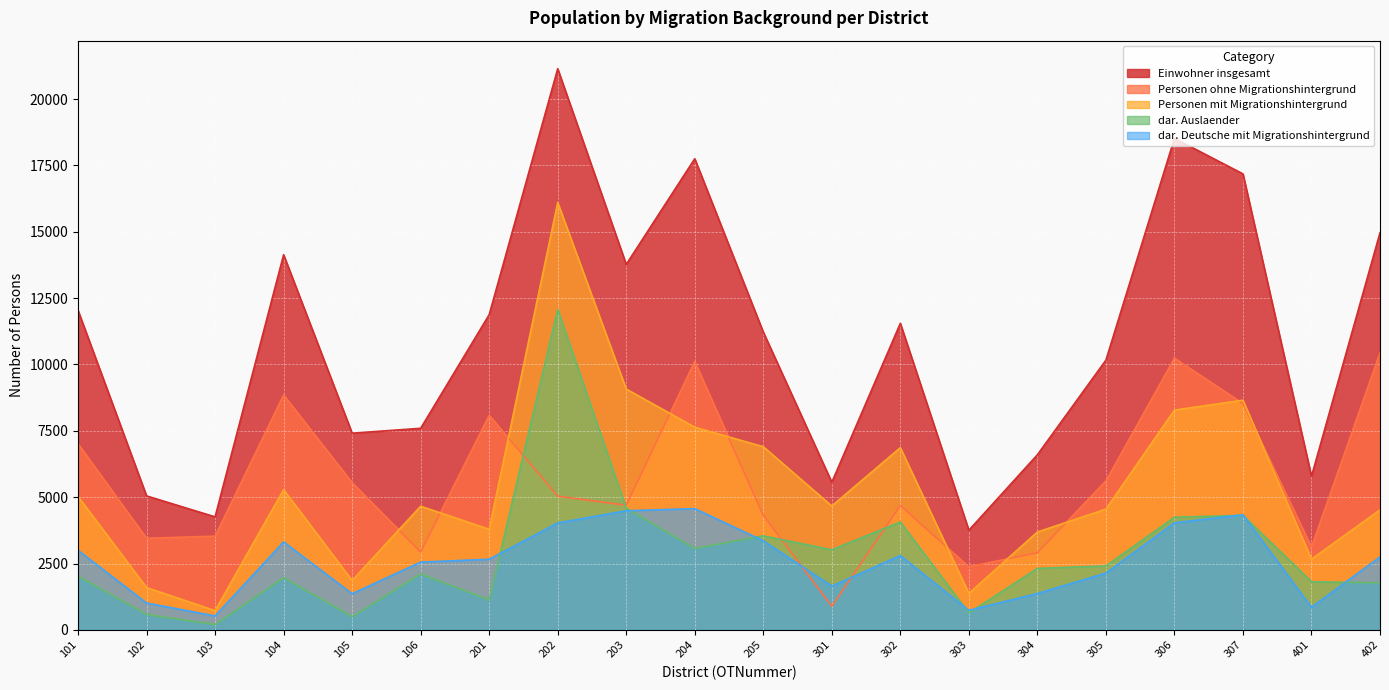

What is the minimum value for dar. Auslaender?

199